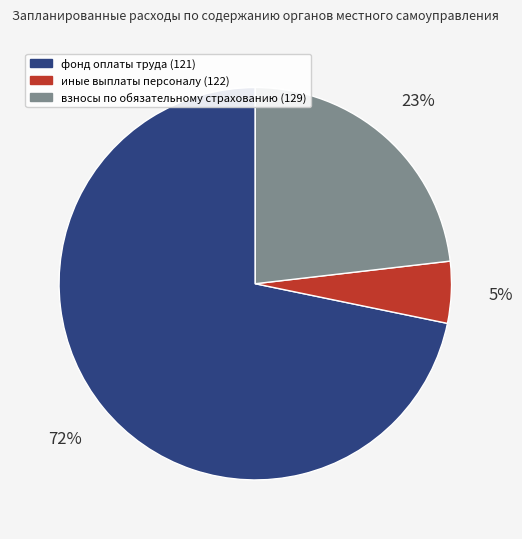

To the nearest percent, what percentage of the pie is фонд оплаты труда (121)?

72%